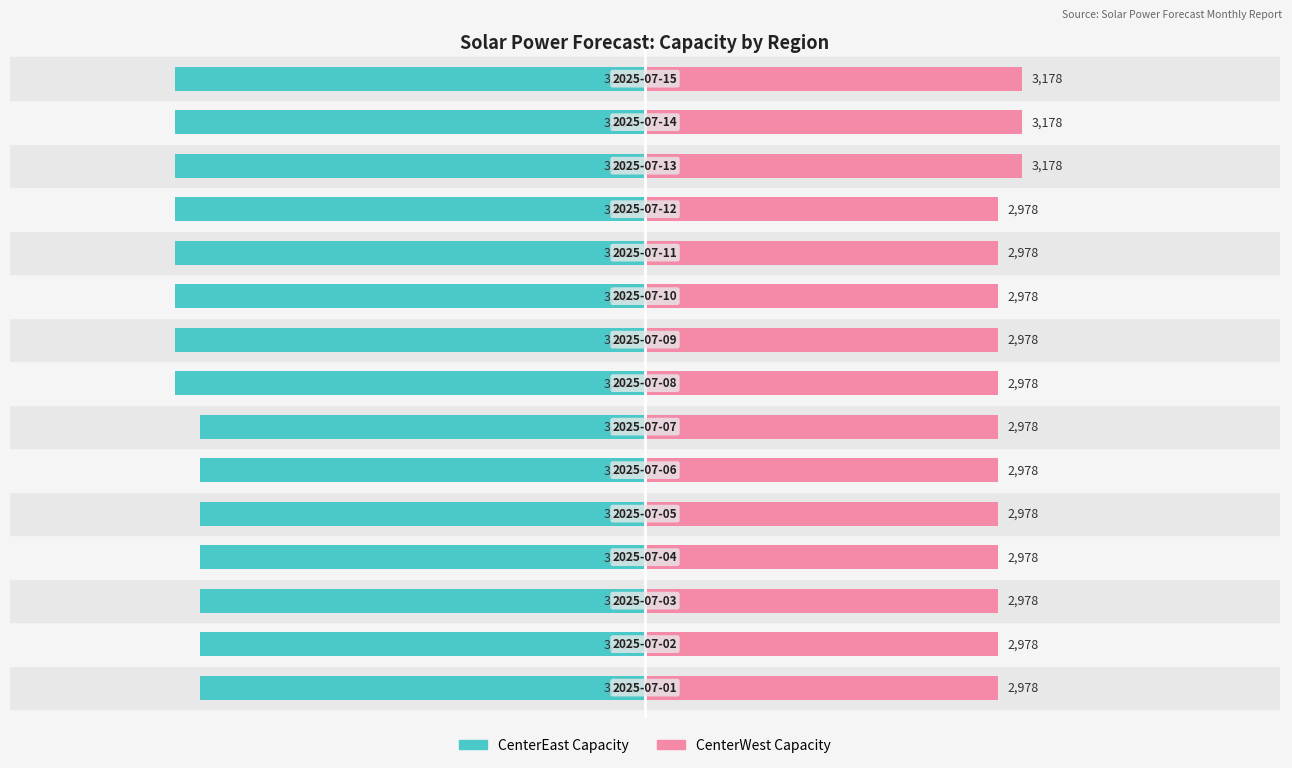

The CenterEast Capacity series shows -3964 at 13. True or false?

True